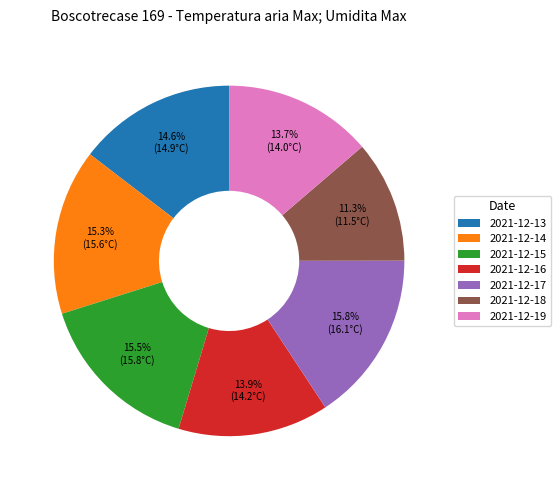

Is there a majority slice in this chart?

No